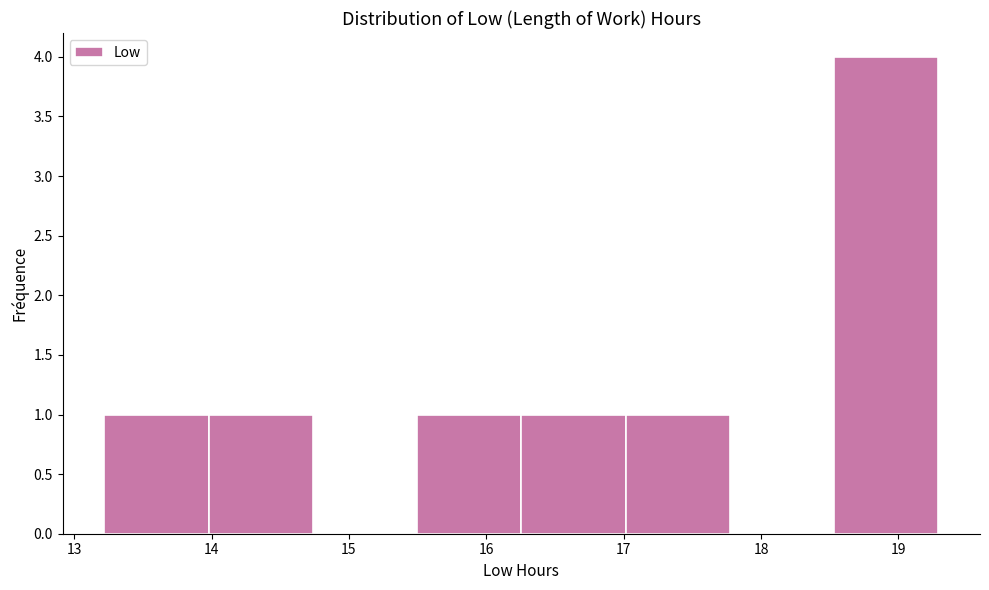

Over which range of the x-axis is the bar tallest?

18.5 to 19.3